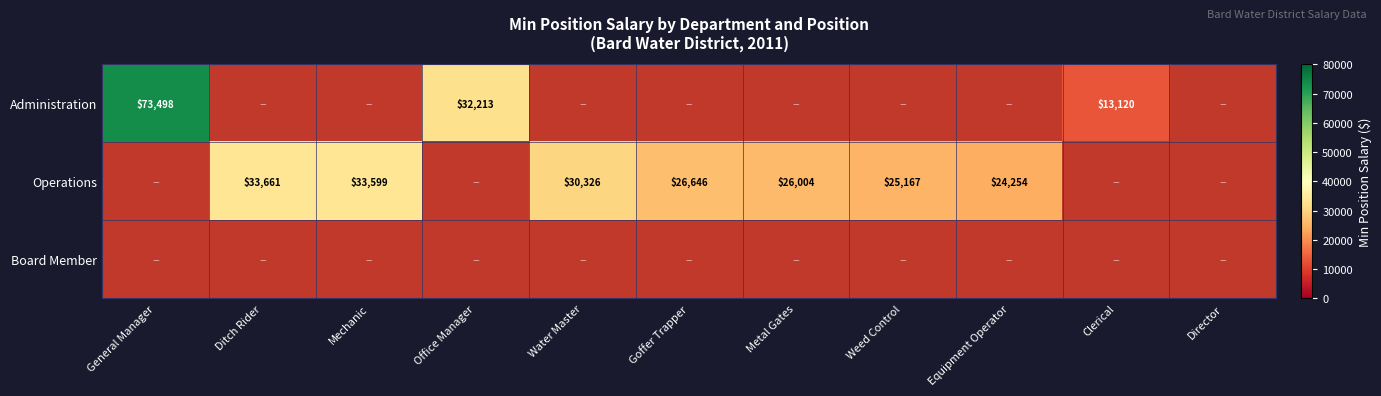

The value of Operations at Equipment Operator is 24254. True or false?

True